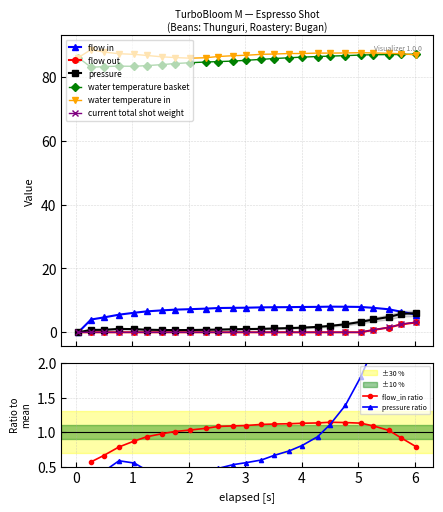

What is the highest value of the flow_in series?

8.0